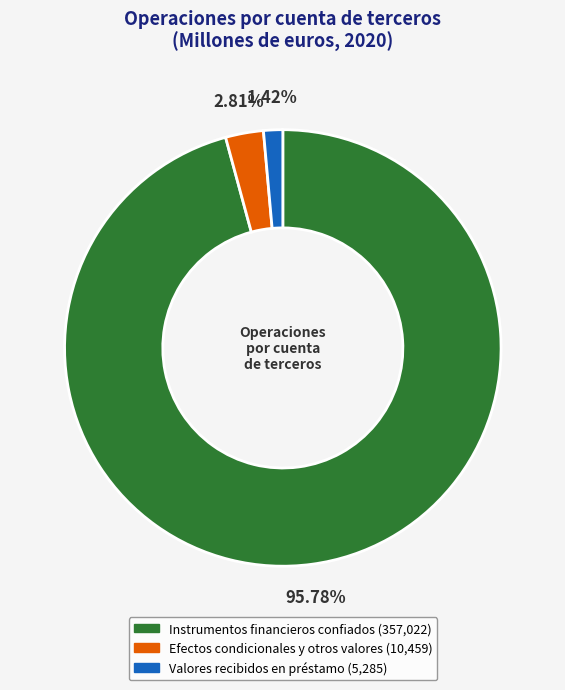

Between Efectos condicionales y otros valores (10,459) and Valores recibidos en préstamo (5,285), which is larger?

Efectos condicionales y otros valores (10,459)